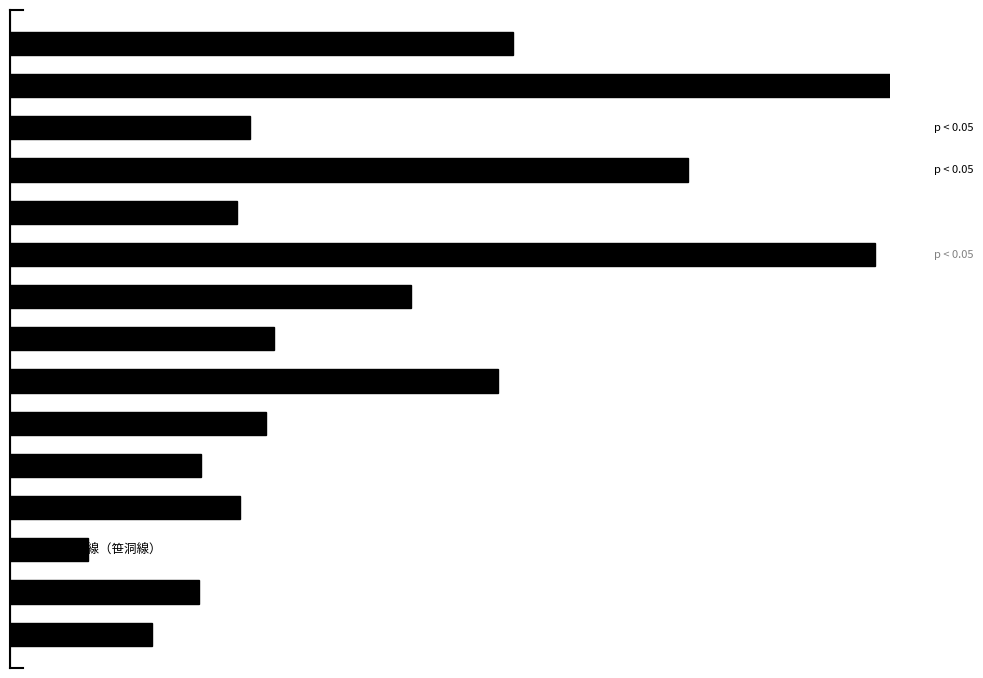

Are the bars grouped side by side (vs. stacked)?

No